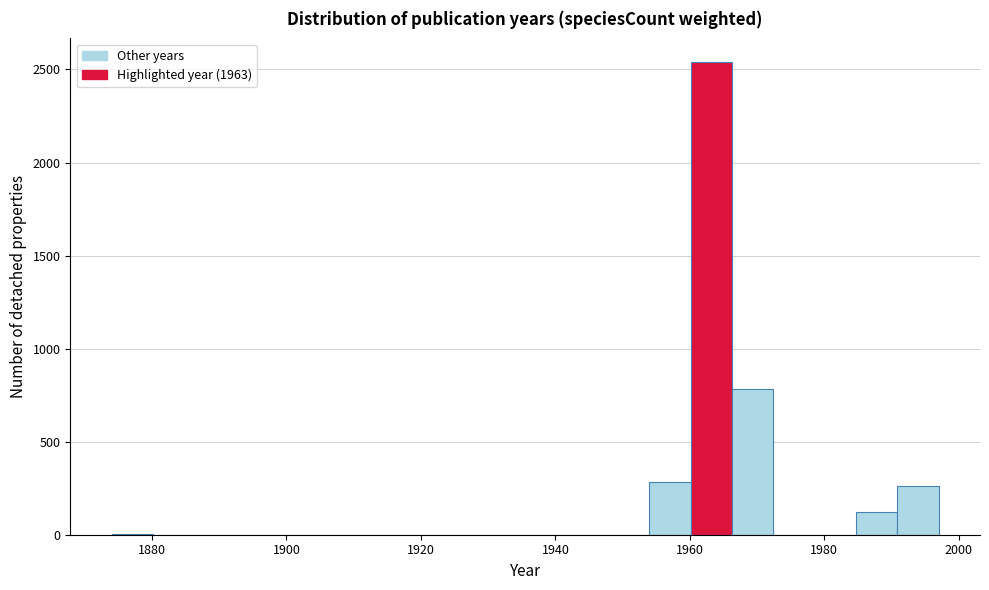

Around what value on the x-axis is the tallest bar? Give the approximate position of its centre, as read against the axis.

1964